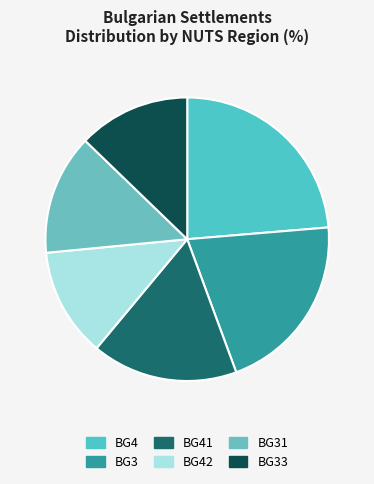

Which slice is the smallest?

BG42